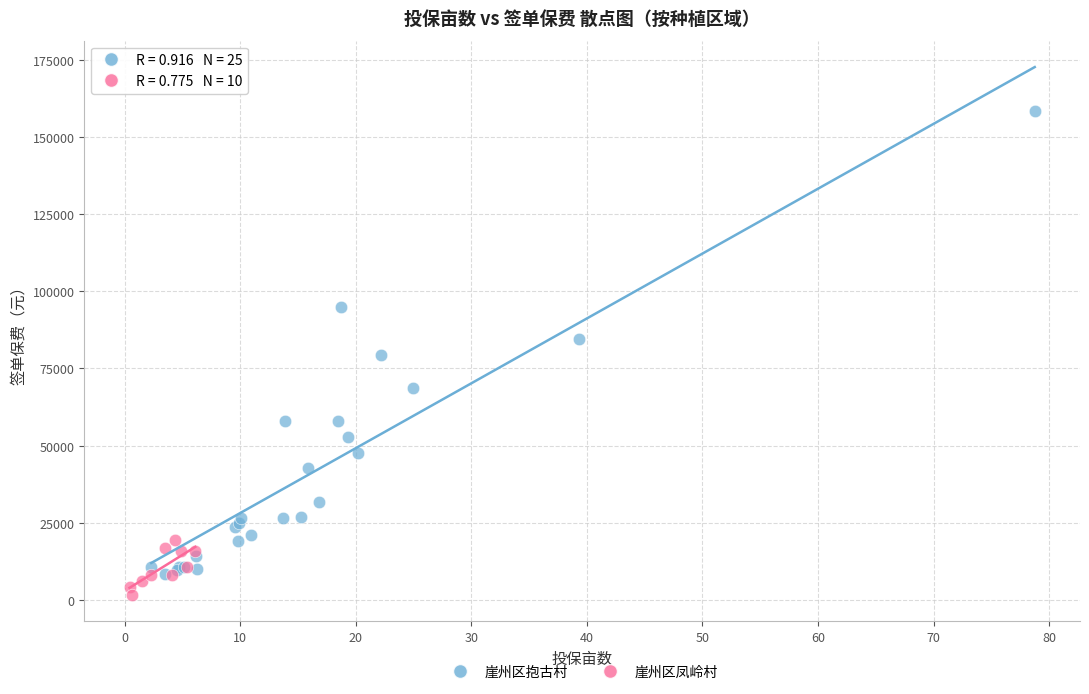

Which series contains the highest Y value?

崖州区抱古村